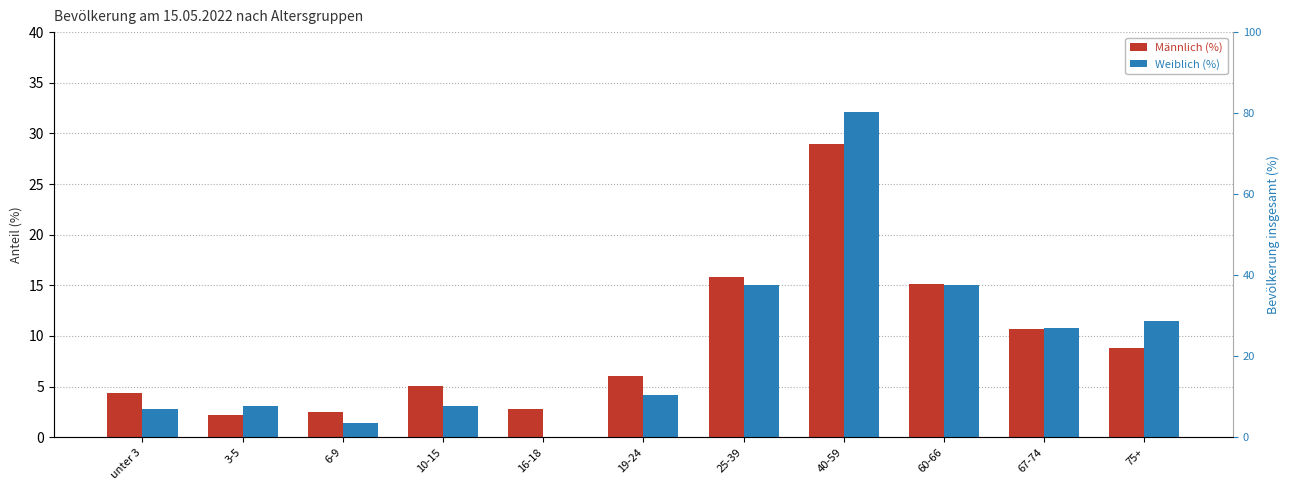

What is the sum of all Weiblich (%) values?

99.0